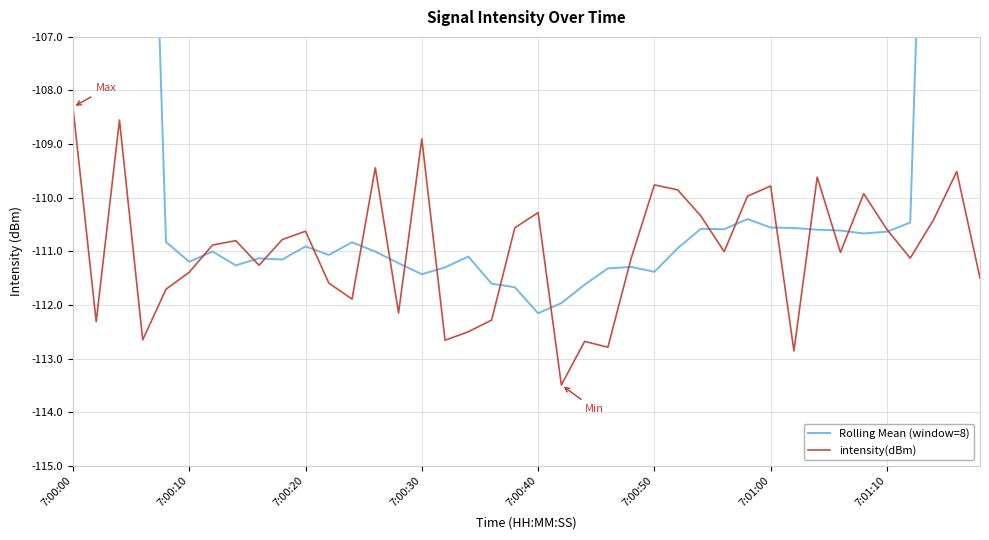

True or false: Rolling Mean (window=8) and intensity(dBm) intersect in this chart.

True